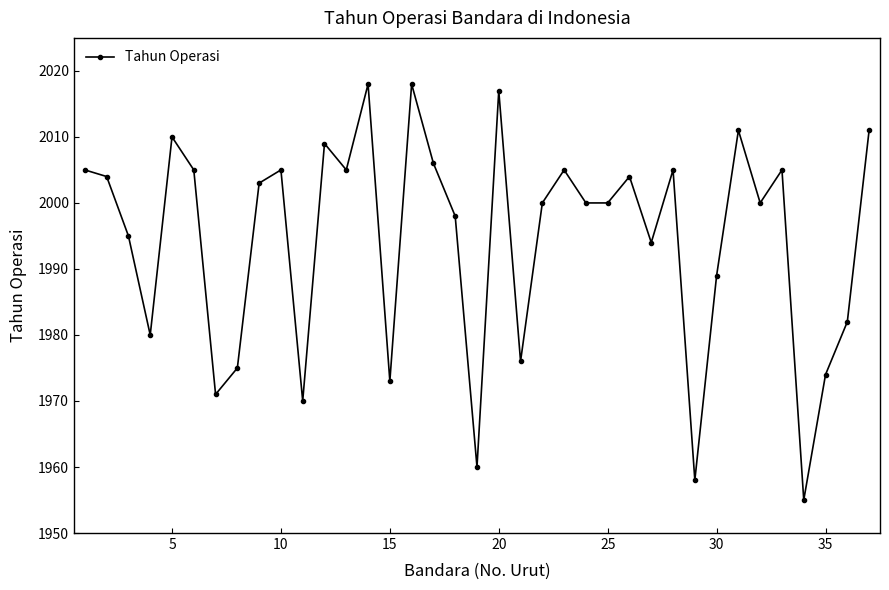

What is the greatest value displayed?

2018